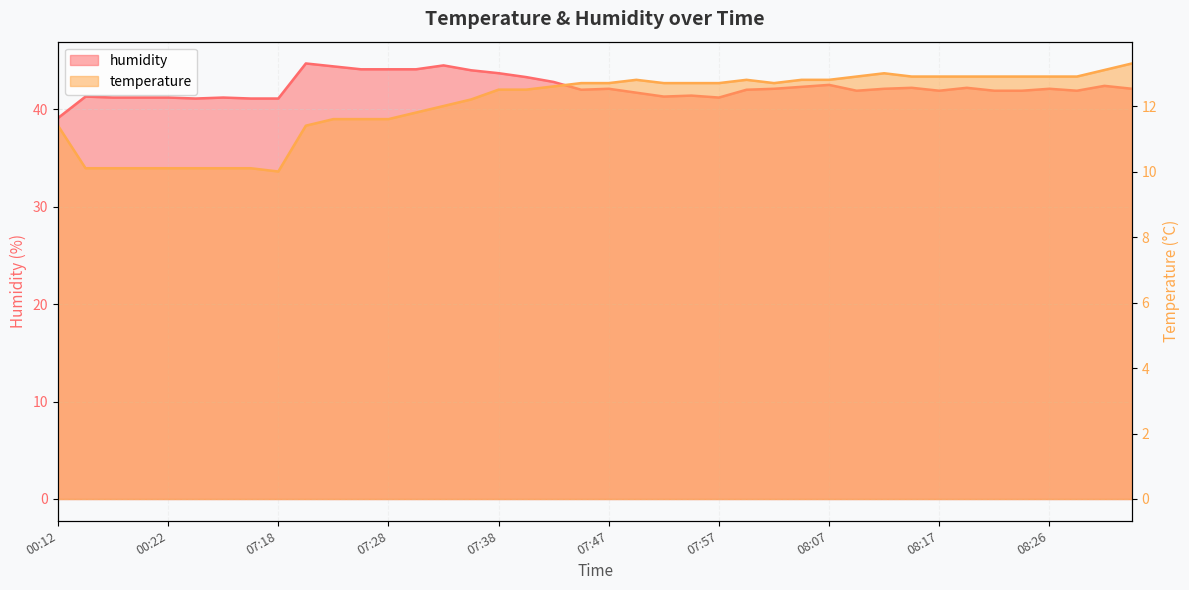

Which category has the lowest value in the temperature series?

07:18